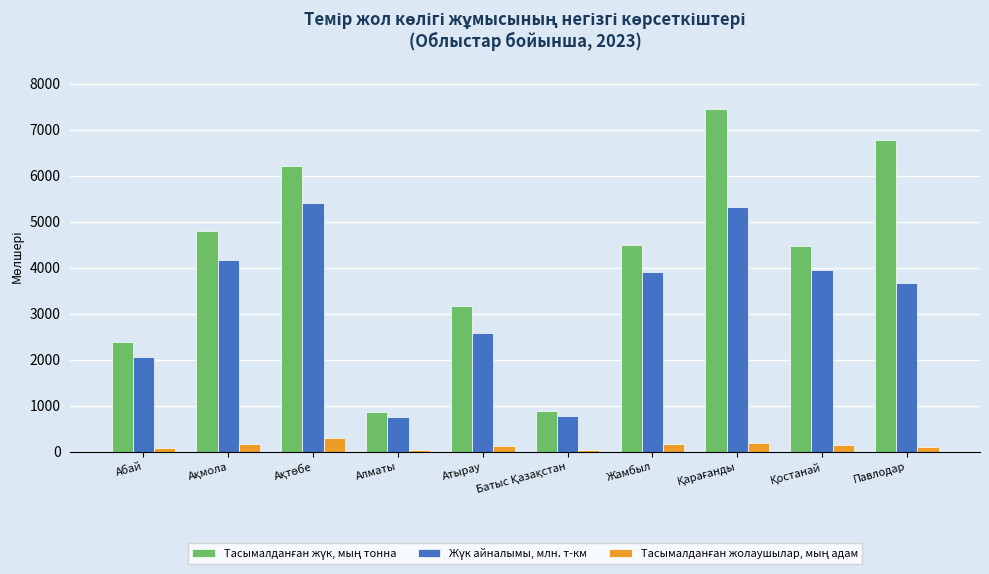

What is the greatest value displayed?

7448.5